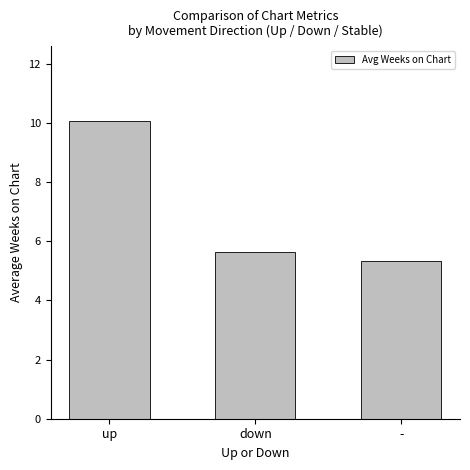

What is the greatest value displayed?

10.1